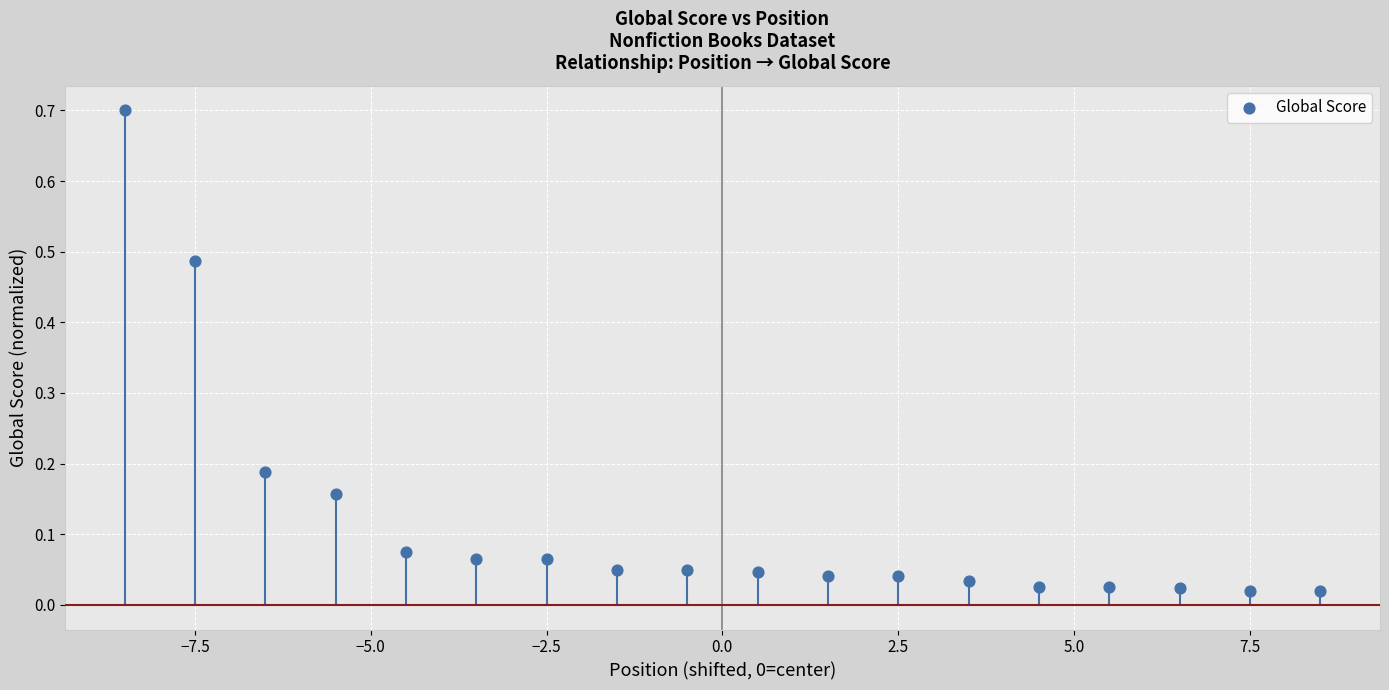

What is the range of X values (max minus min)?

17.0